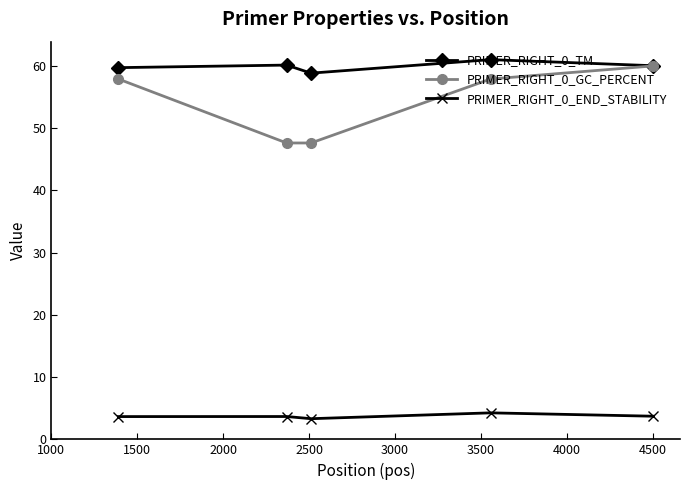

Which series has the widest spread of values?

PRIMER_RIGHT_0_GC_PERCENT